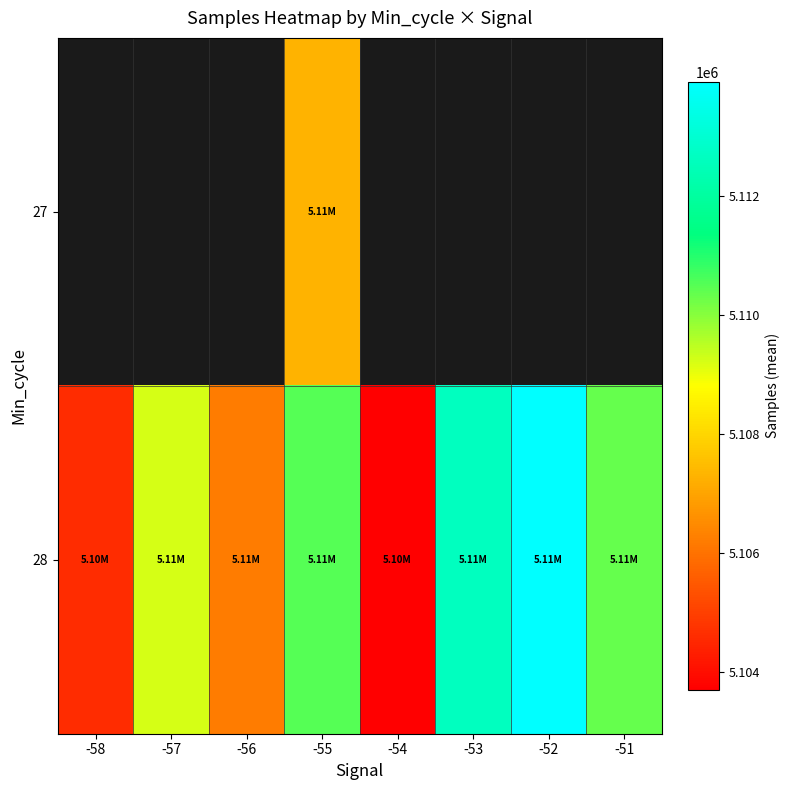

What is the minimum value for 28?

5103699.2